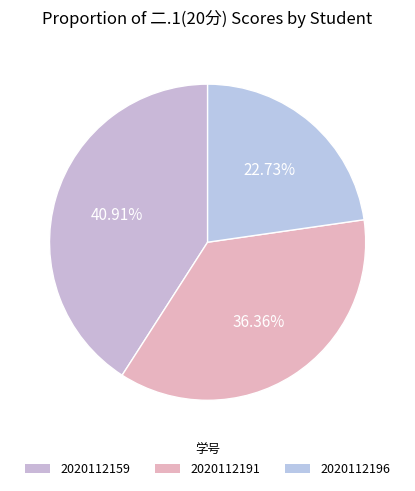

How many segments does this pie chart have?

3